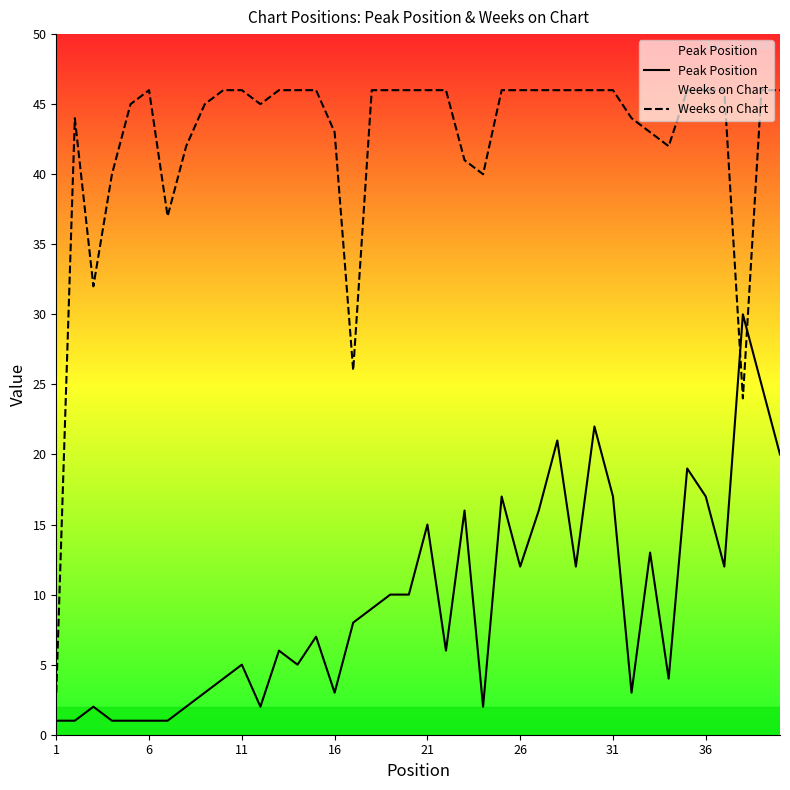

Does the chart display data point markers on the line(s)?

No